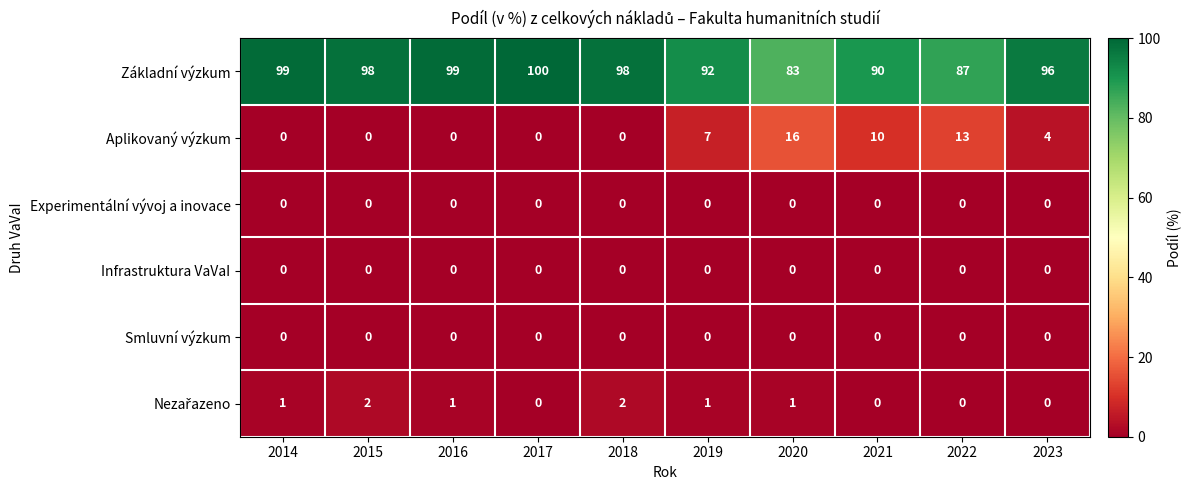

What is the sum of the Aplikovaný výzkum values at 2021 and 2015?

10